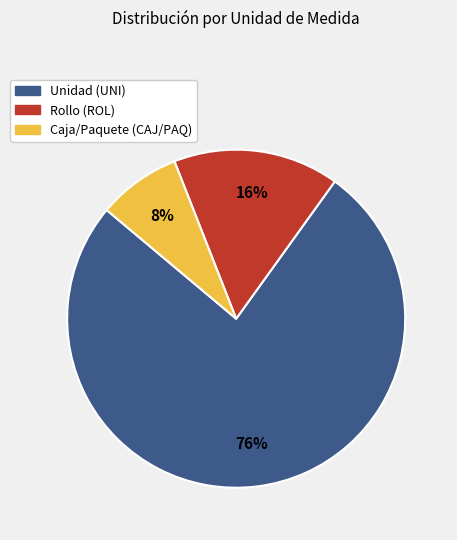

Is it true that Unidad (UNI) is 83% of the pie?

False